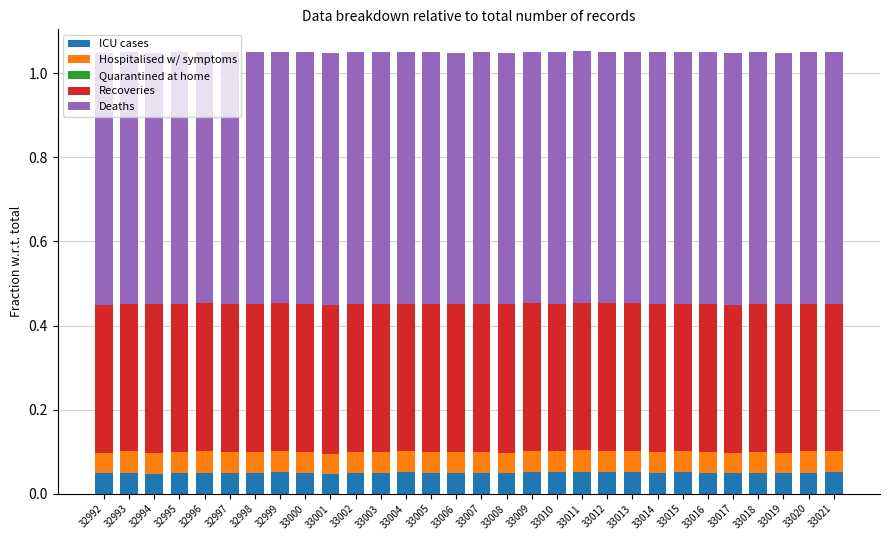

Count the number of categories in the chart.

30